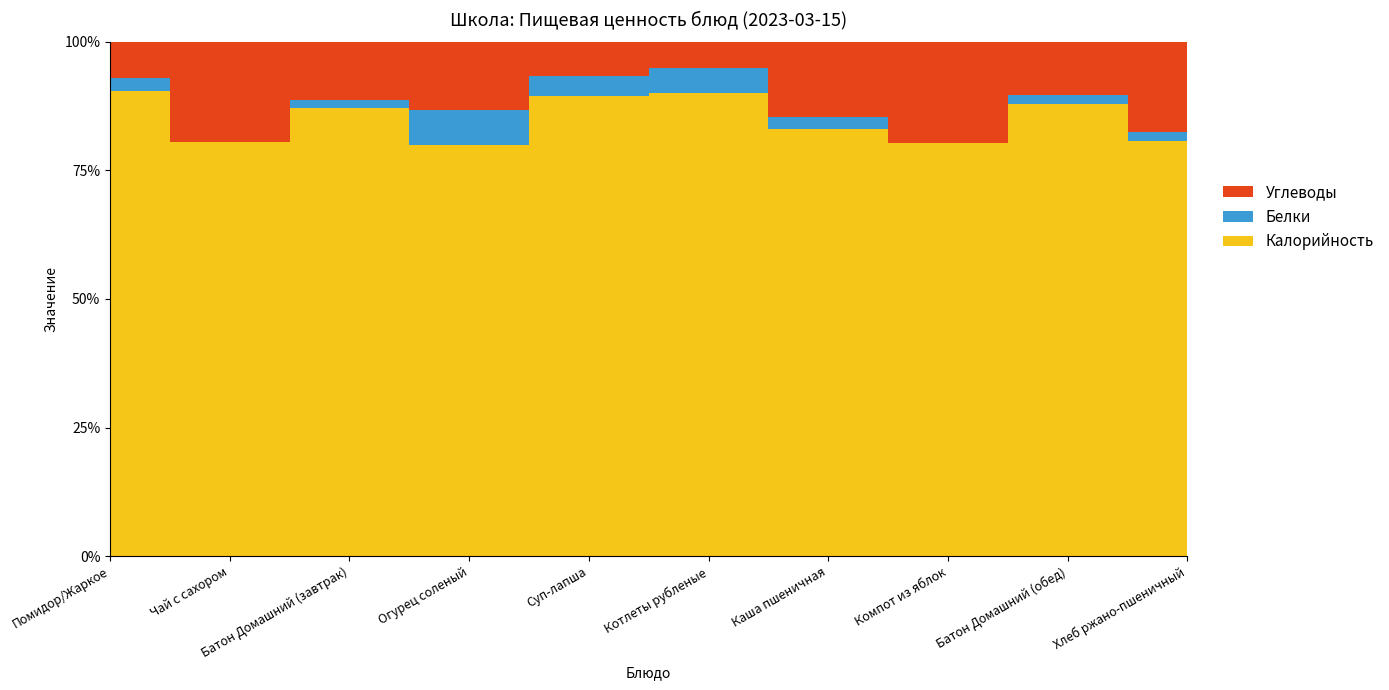

Reading left to right, list all the values displayed in this chart.

Калорийность: Помидор/Жаркое=560	Чай с сахором=62	Батон Домашний (завтрак)=183	Огурец соленый=12	Суп-лапша=93	Котлеты рубленые=190	Каша пшеничная=221	Компот из яблок=114	Батон Домашний (обед)=168	Хлеб ржано-пшеничный=46
Белки: Помидор/Жаркое=16	Чай с сахором=0	Батон Домашний (завтрак)=3	Огурец соленый=1	Суп-лапша=4	Котлеты рубленые=10	Каша пшеничная=6	Компот из яблок=0	Батон Домашний (обед)=3	Хлеб ржано-пшеничный=1
Углеводы: Помидор/Жаркое=44	Чай с сахором=15	Батон Домашний (завтрак)=24	Огурец соленый=2	Суп-лапша=7	Котлеты рубленые=11	Каша пшеничная=39	Компот из яблок=28	Батон Домашний (обед)=20	Хлеб ржано-пшеничный=10